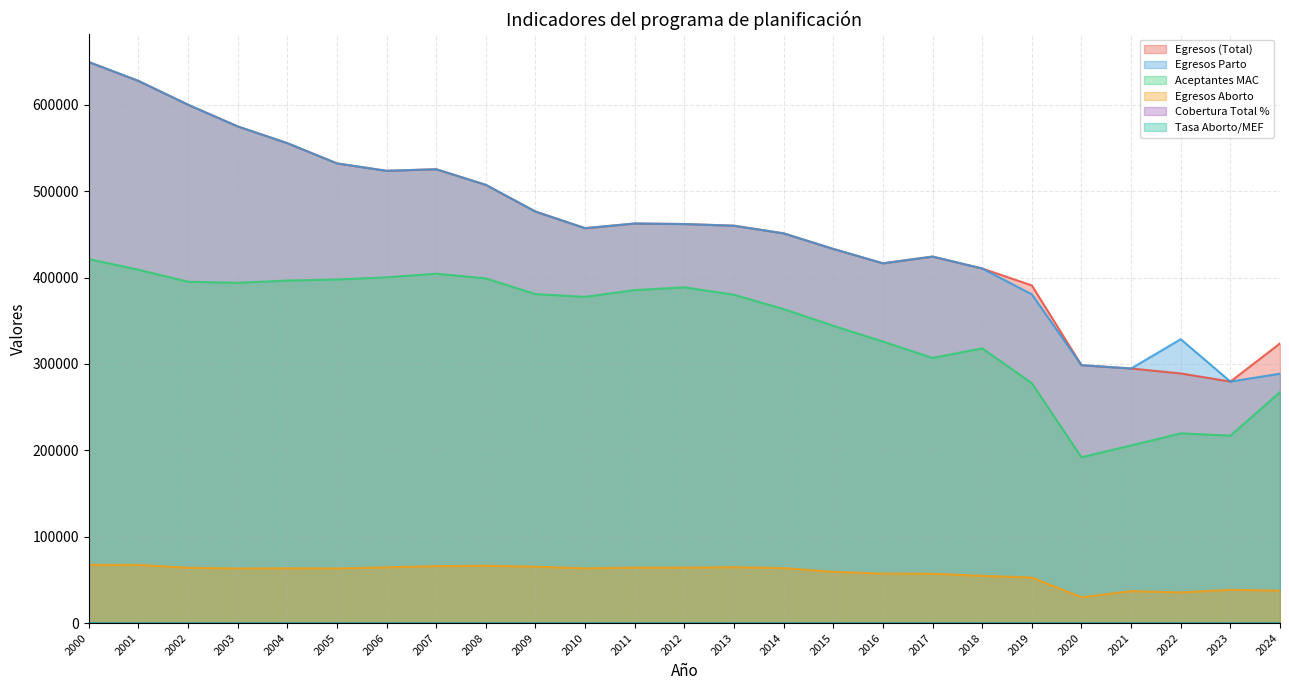

At which category does Egresos Aborto reach its first local valley?

2003